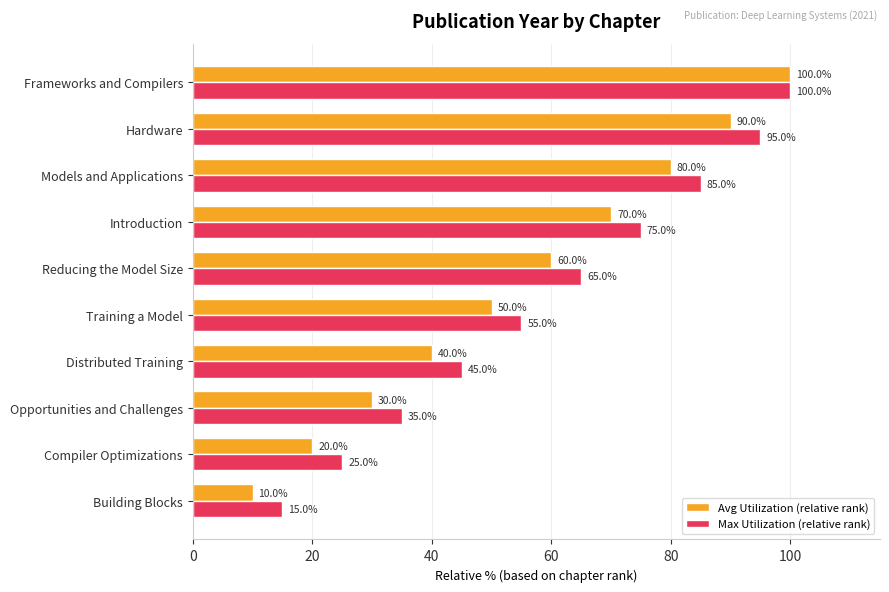

The Max Utilization (relative rank) series shows 33 at Compiler Optimizations. True or false?

False